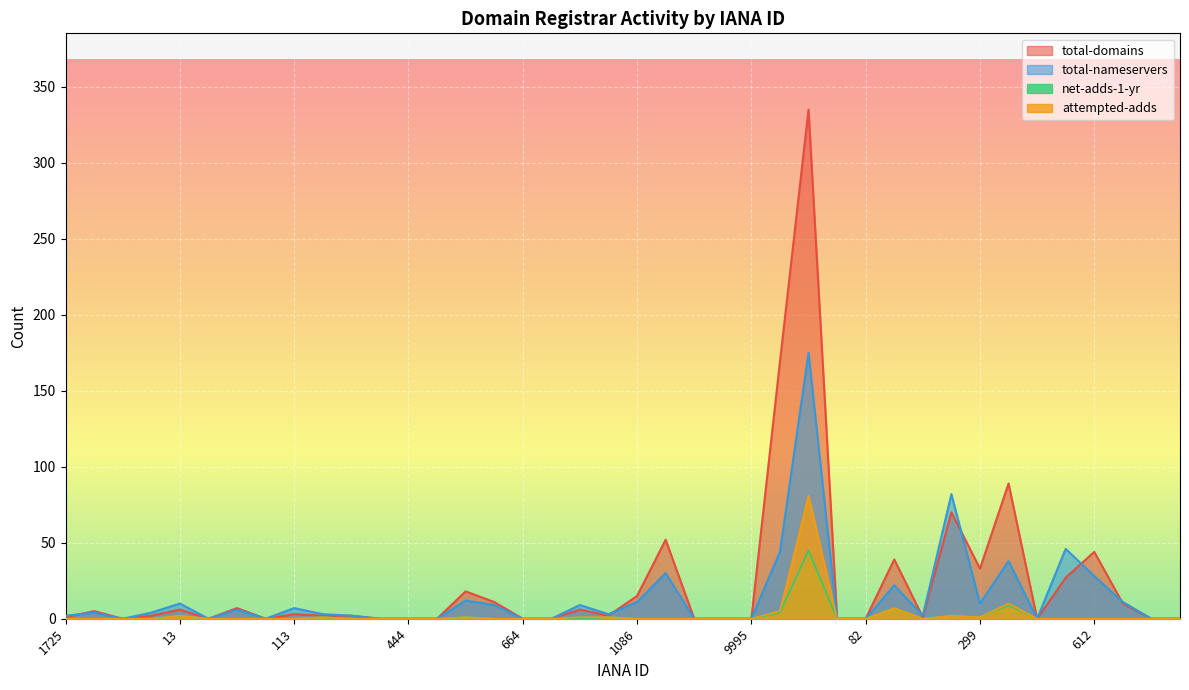

Which category has the highest value in the net-adds-1-yr series?

48